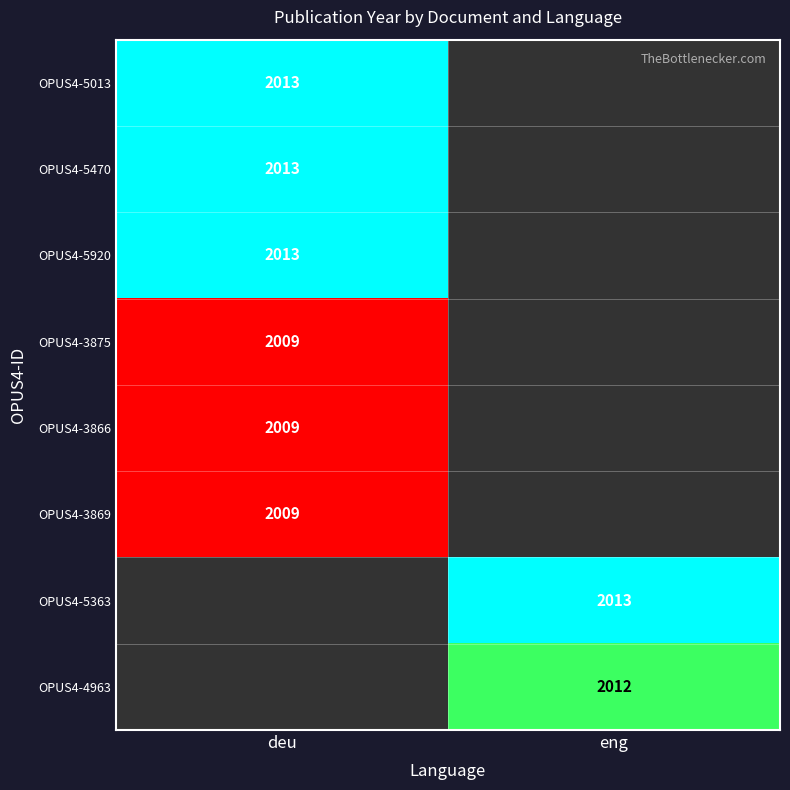

The value of OPUS4-3866 at deu is 2009. True or false?

True